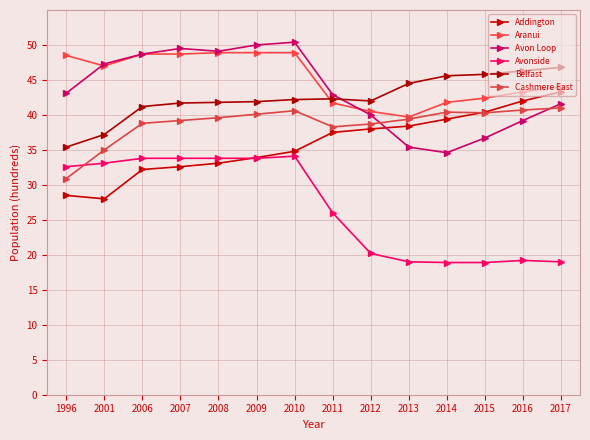

Does the chart have visible grid lines?

Yes